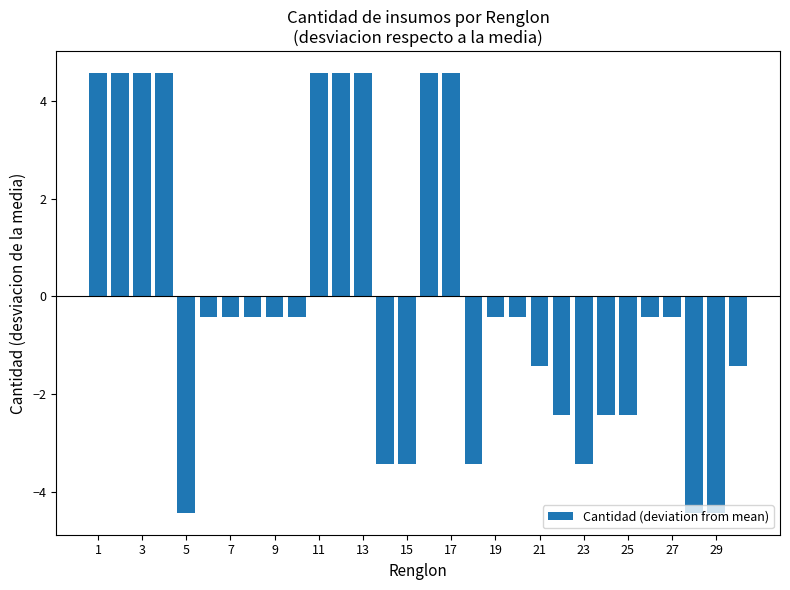

What is the value of the 22nd bar from the left?

-2.4